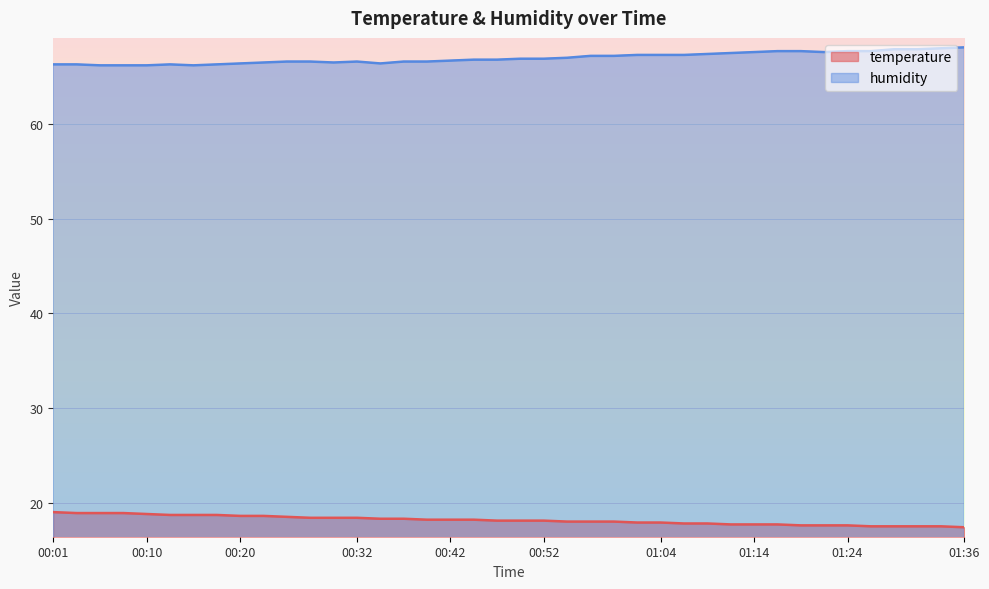

What is the sum of all temperature values?

725.7